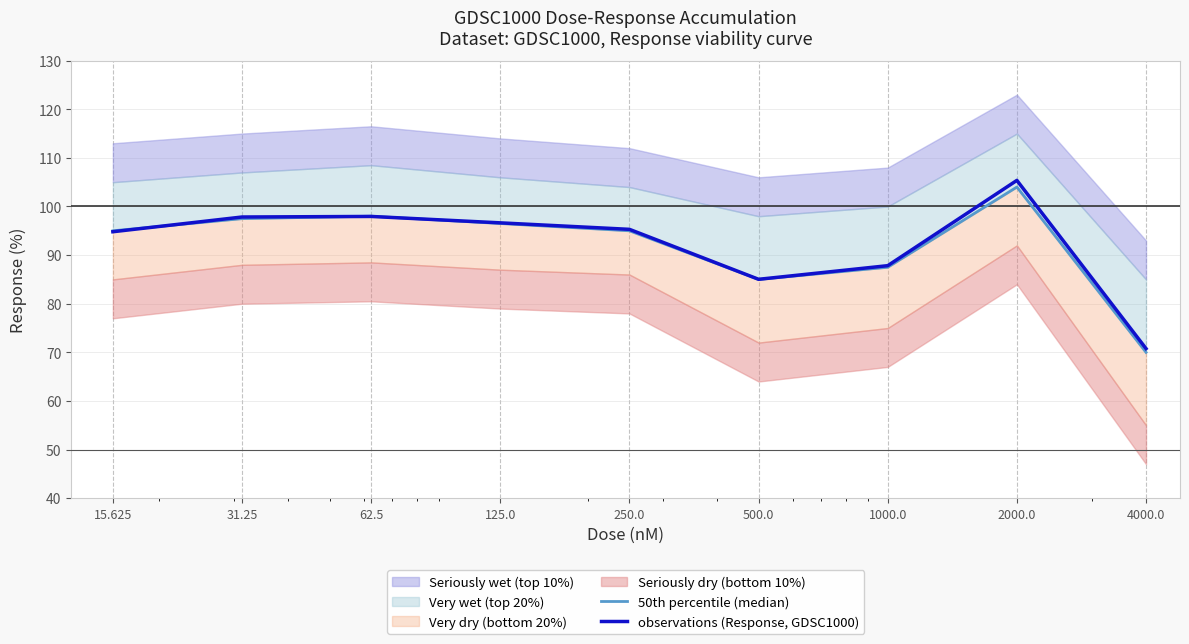

Between which two adjacent categories do 50th percentile (median) and observations (Response, GDSC1000) first intersect?

15.625 and 31.25